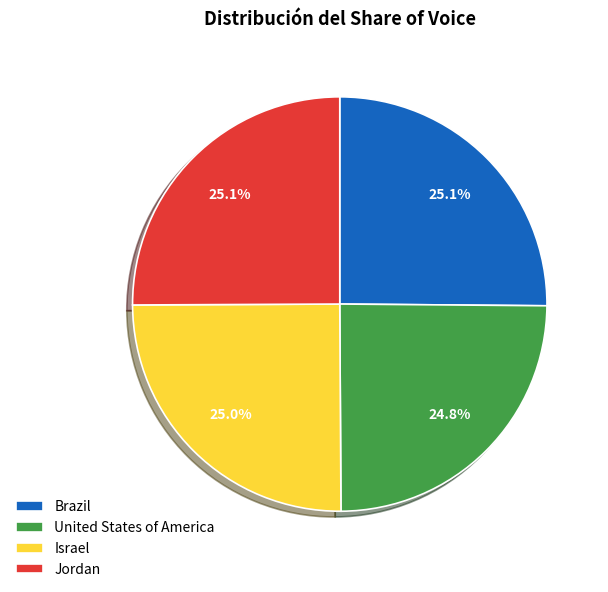

Count the number of slices in the pie.

4